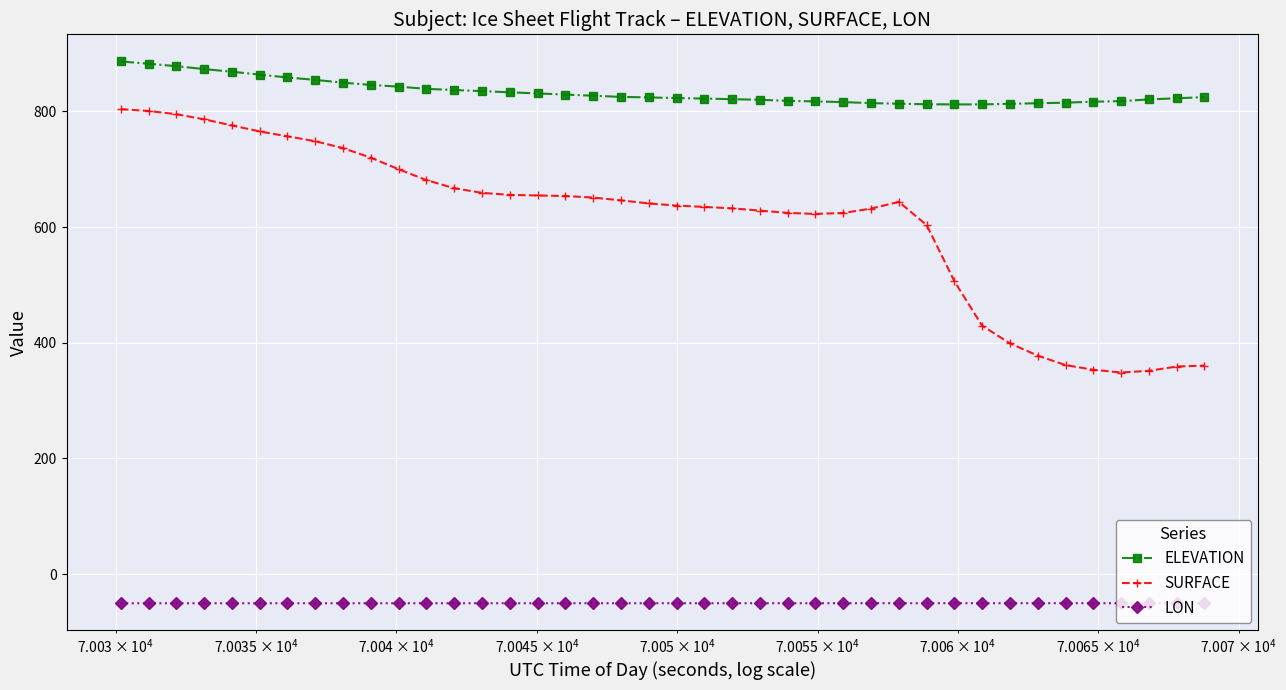

What is the average value of the ELEVATION series?

833.2